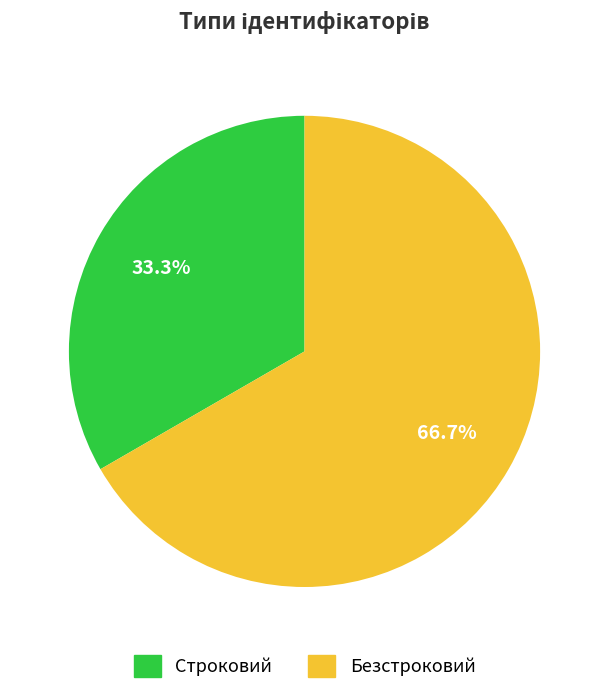

How many slices are in this pie chart?

2